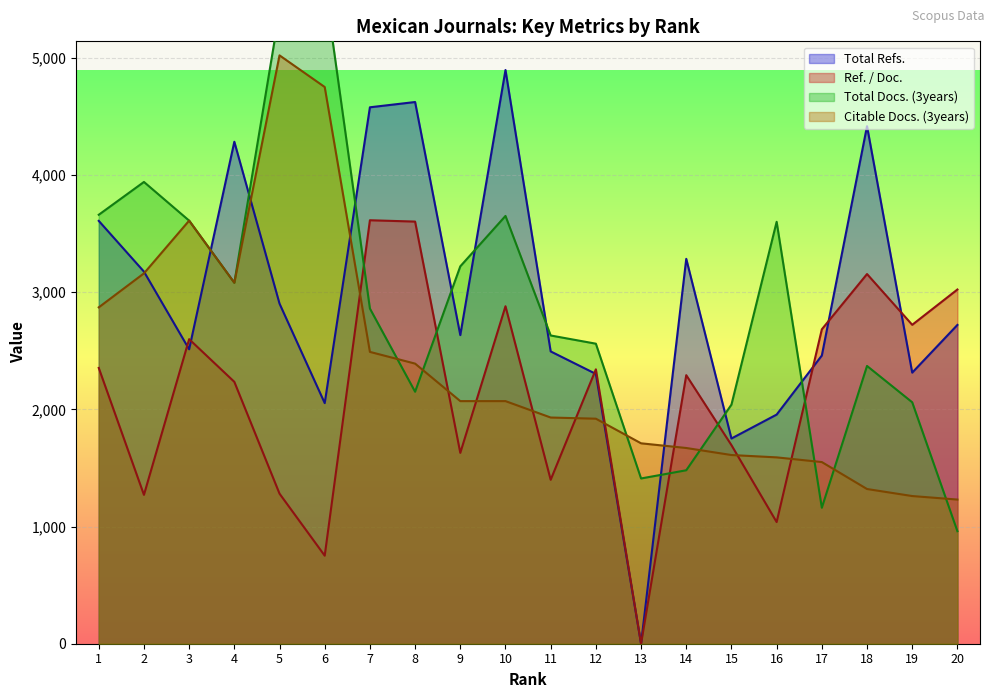

Which series has the widest spread of values?

Total Refs.